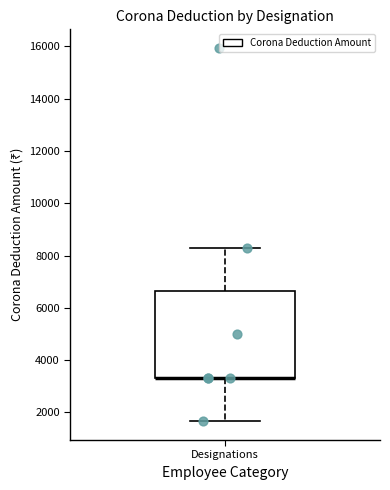

Read this box plot against the y-axis: the position of the median line, the range covered by the box, and the ends of both whiskers. The values are not printed on the chart, so give them approximately, as read against the axis.

median 3400 (drawn on the box's lower edge), box 3400 to 6600, whiskers 1600 to 8400